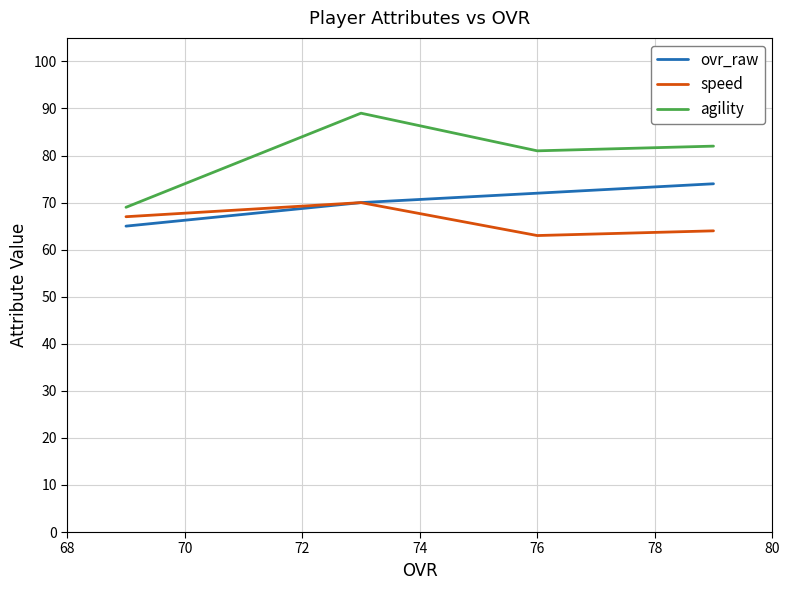

What is the average value of the ovr_raw series?

70